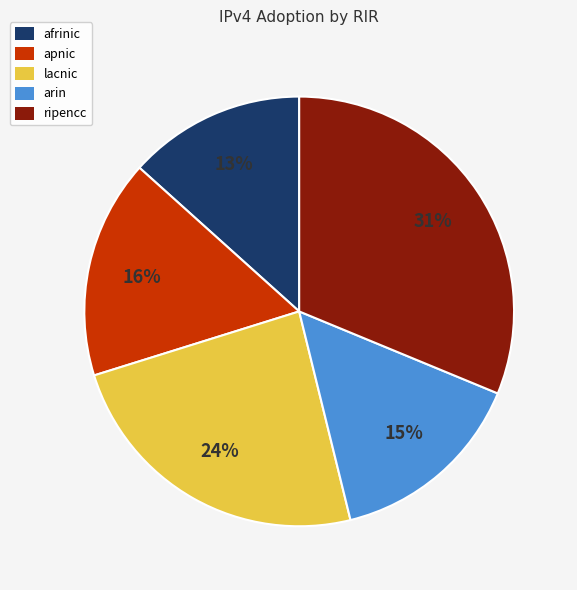

What is the largest slice in the pie chart?

ripencc